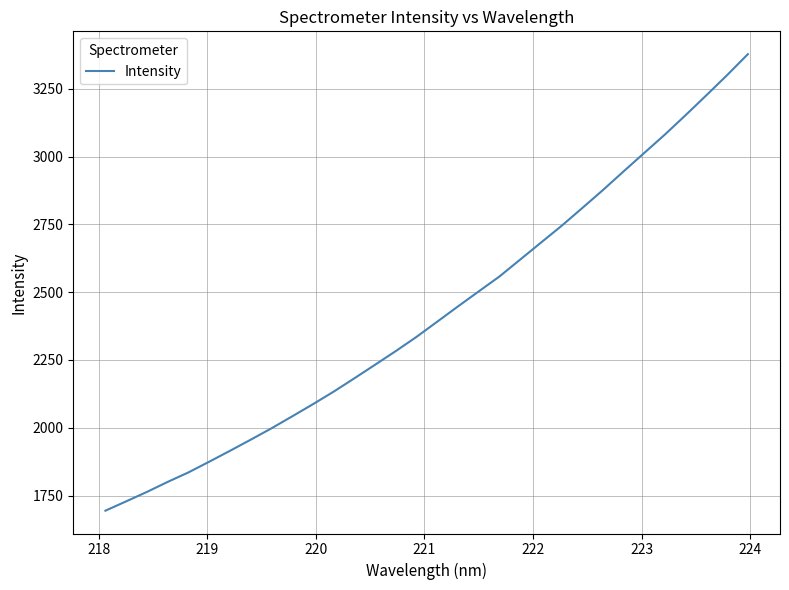

What is the smallest value displayed?

1694.1